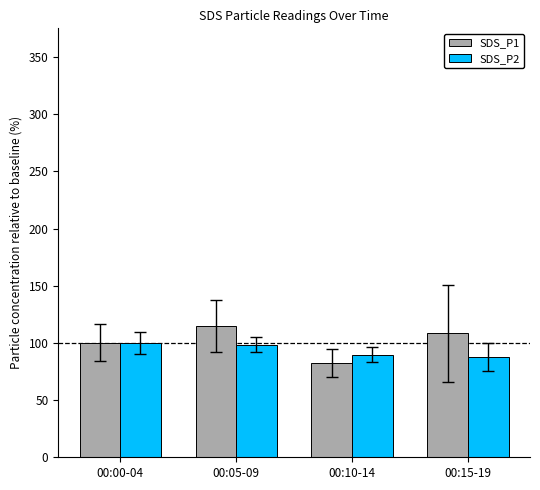

How many data points in SDS_P1 are less than 108?

2